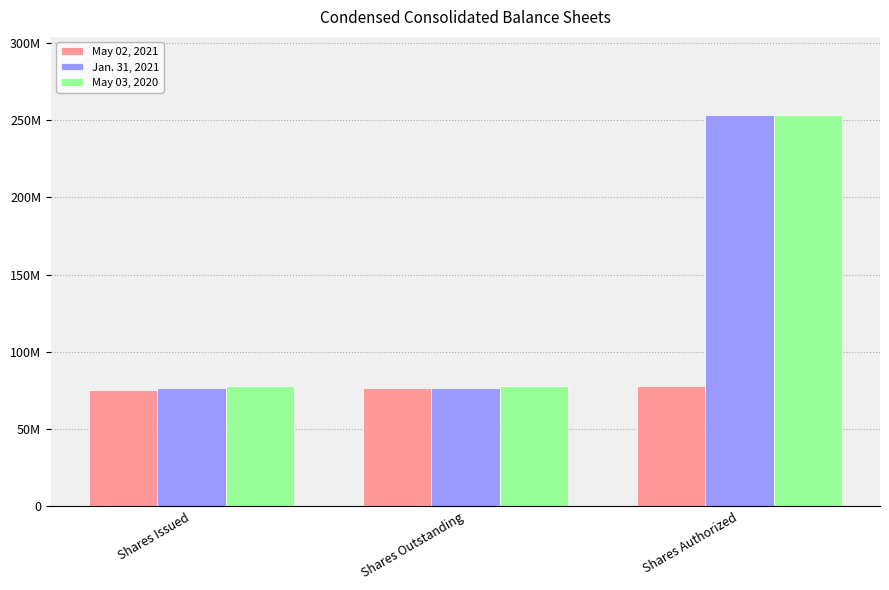

Does the chart contain any negative values?

No